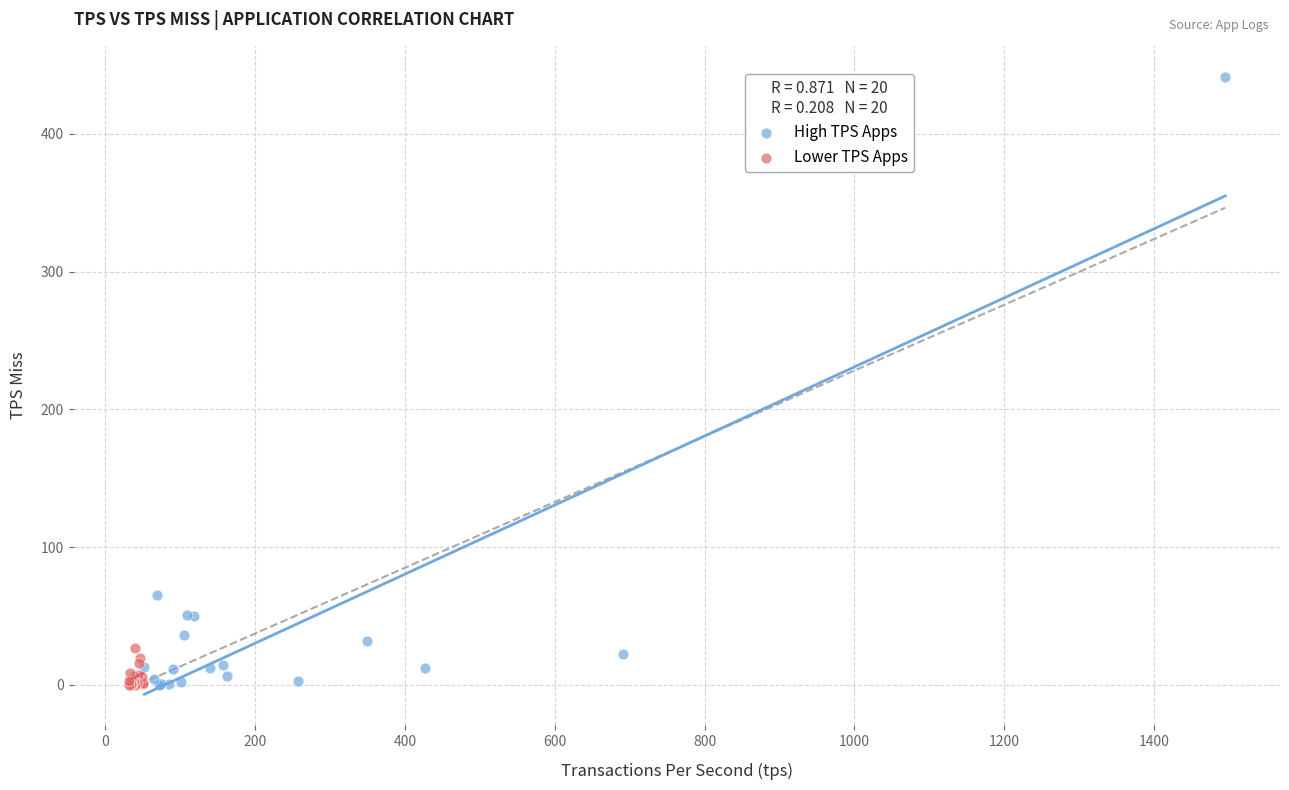

Which series has the widest spread of Y values?

High TPS Apps